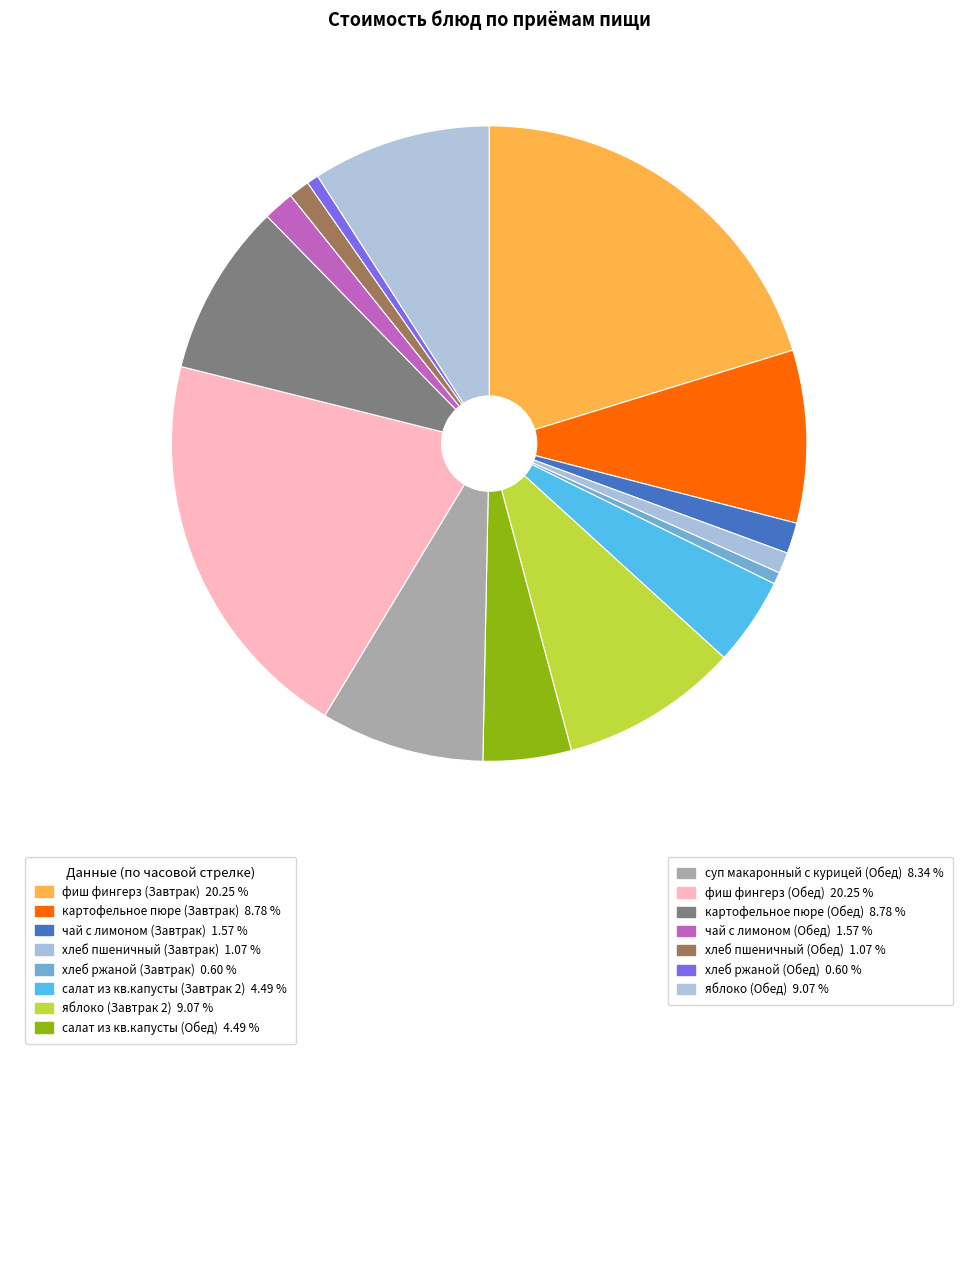

How many segments does this pie chart have?

15